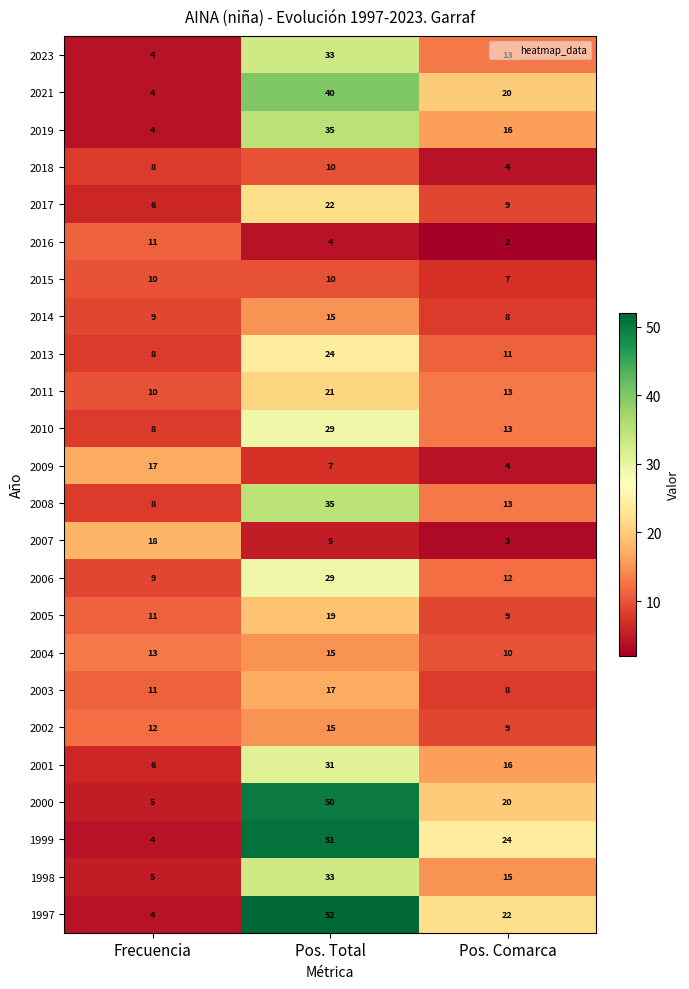

The 2004 series shows 13 at Frecuencia. True or false?

True